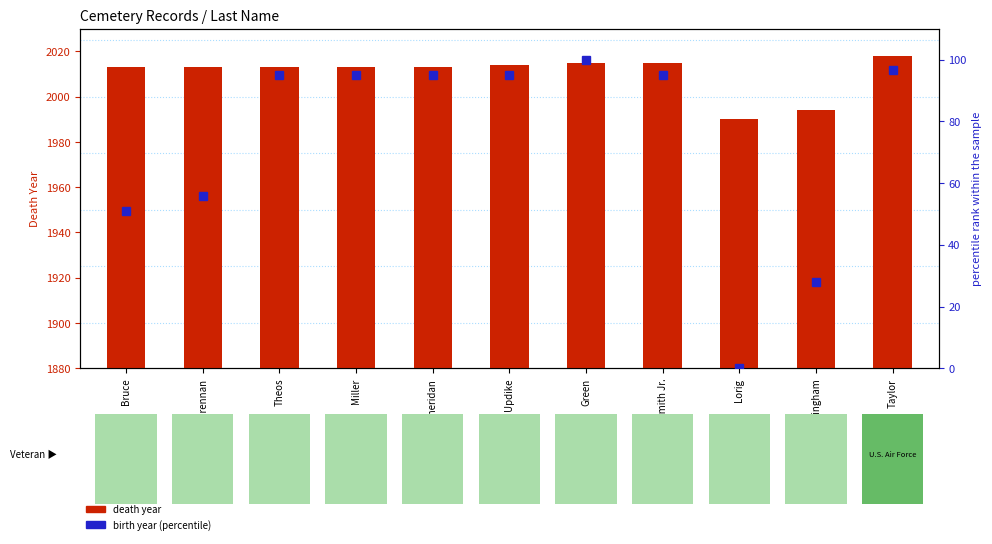

What value does the birth year (percentile) series have at Brennan?

55.7